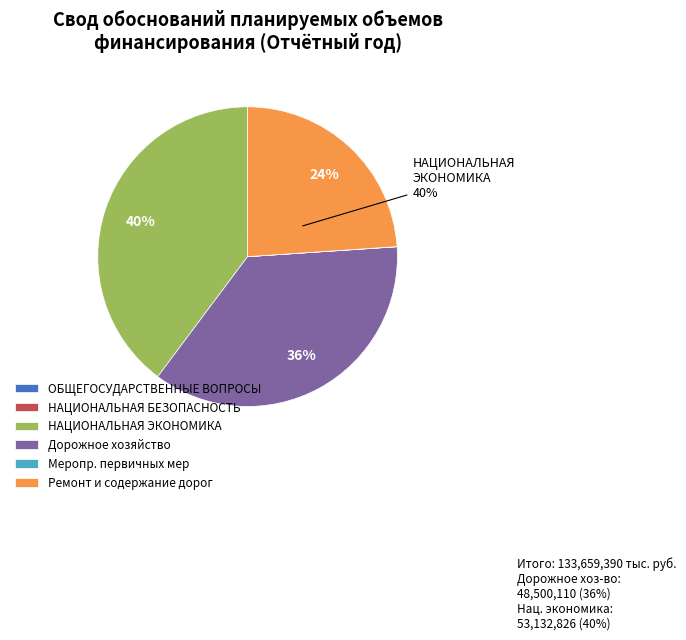

Count the number of slices in the pie.

6